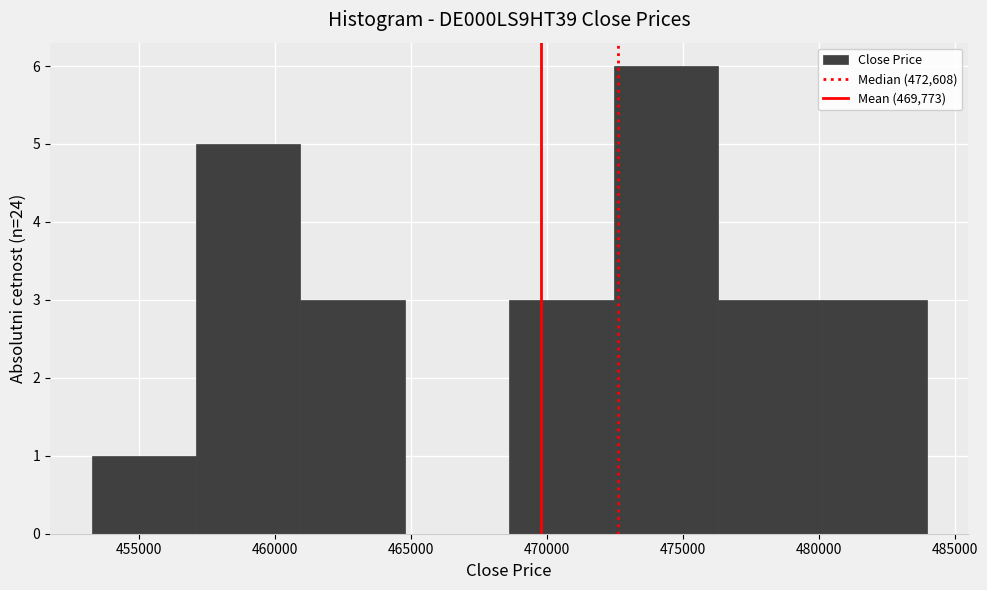

Reading left to right, transcribe this chart: for each bar, give the range it covers on the x-axis and its height. Neither the bar edges nor the heights are printed on the chart, so give them approximately, as read against the axes.

453500 to 457000: 1
457000 to 461000: 5
461000 to 465000: 3
465000 to 468500: 0
468500 to 472500: 3
472500 to 476500: 6
476500 to 480000: 3
480000 to 484000: 3